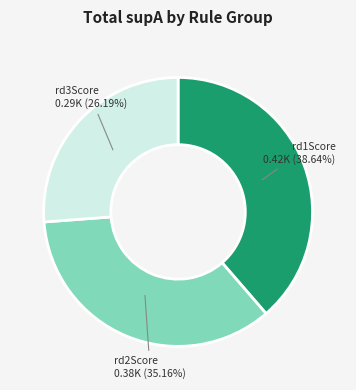

Is there a majority slice in this chart?

No